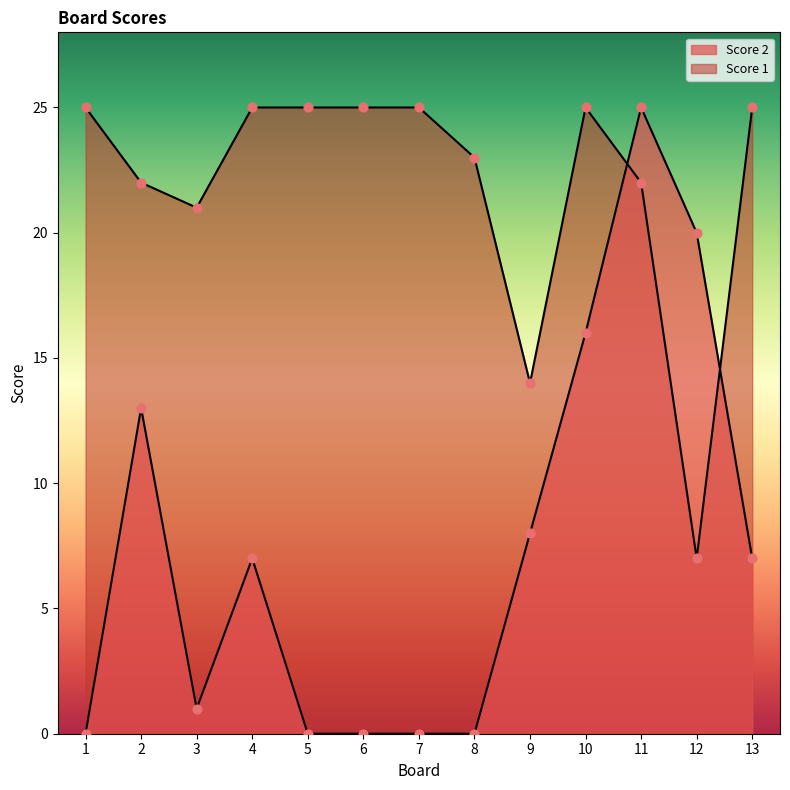

At which category is the sum across all series the highest?

11